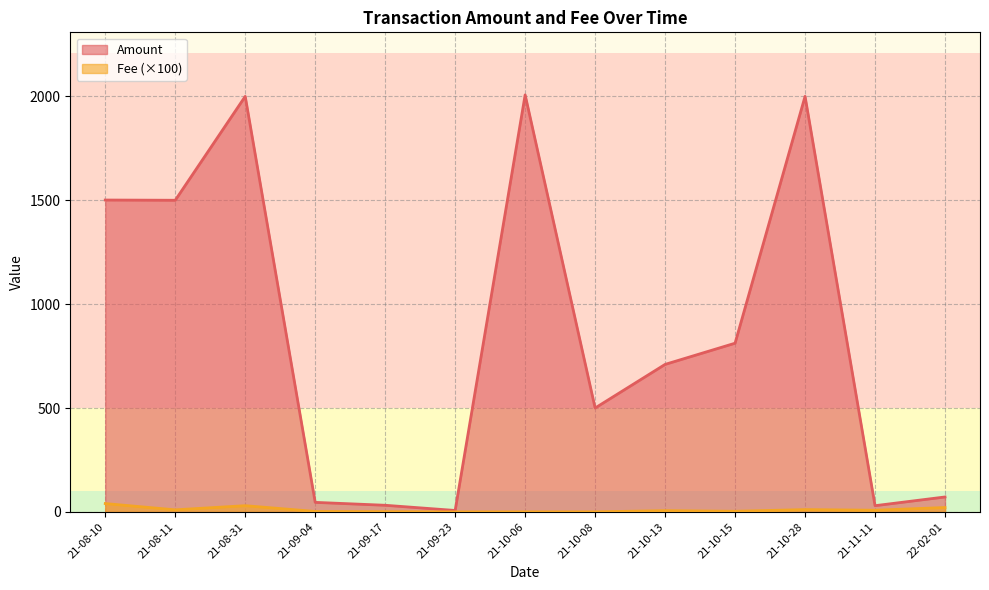

Between 21-10-15 and 22-02-01, which series saw the biggest shift?

Amount